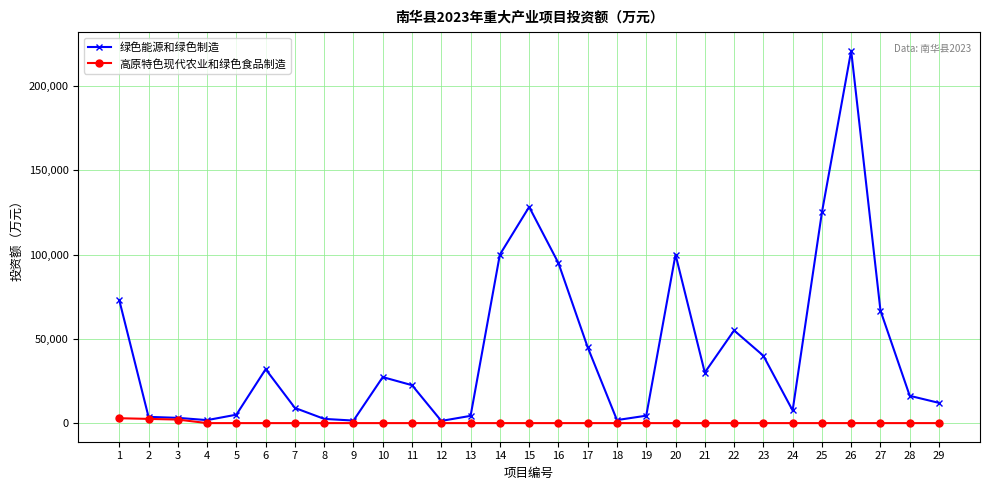

What is the maximum value for 高原特色现代农业和绿色食品制造?

2900